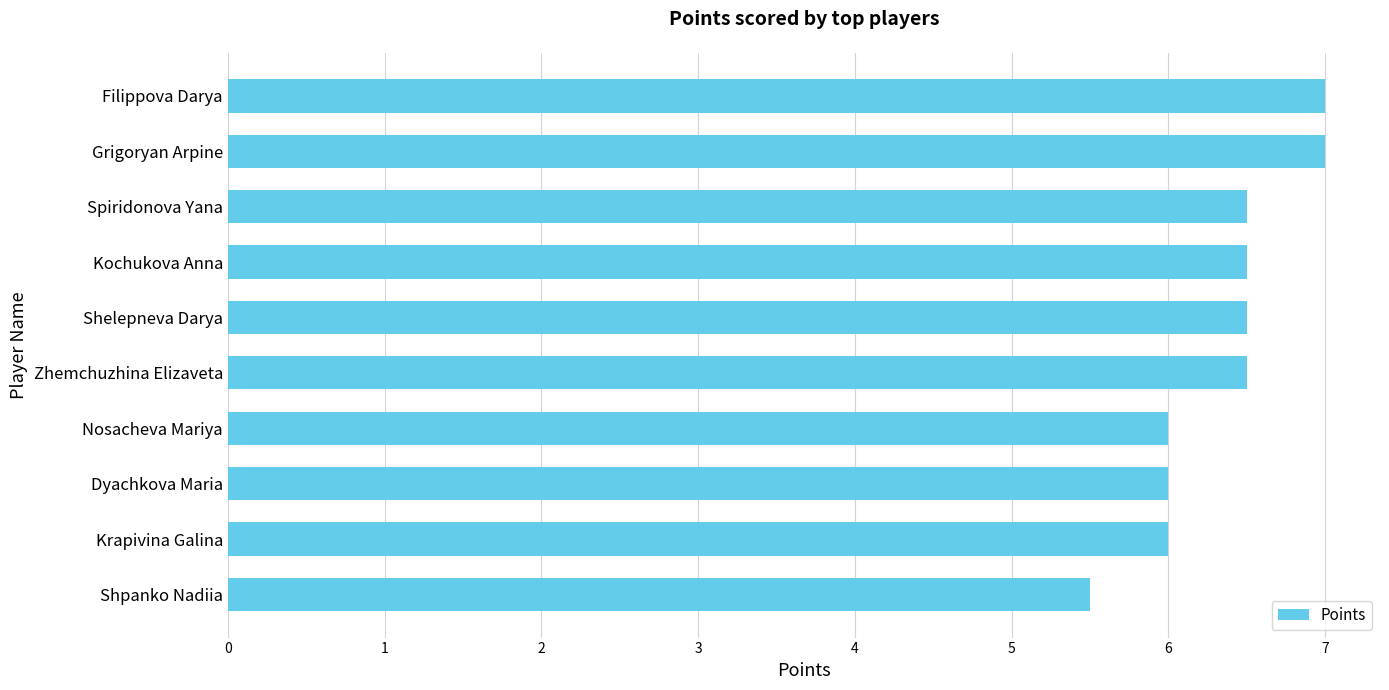

At which category does the chart reach its minimum across all series?

Shpanko Nadiia